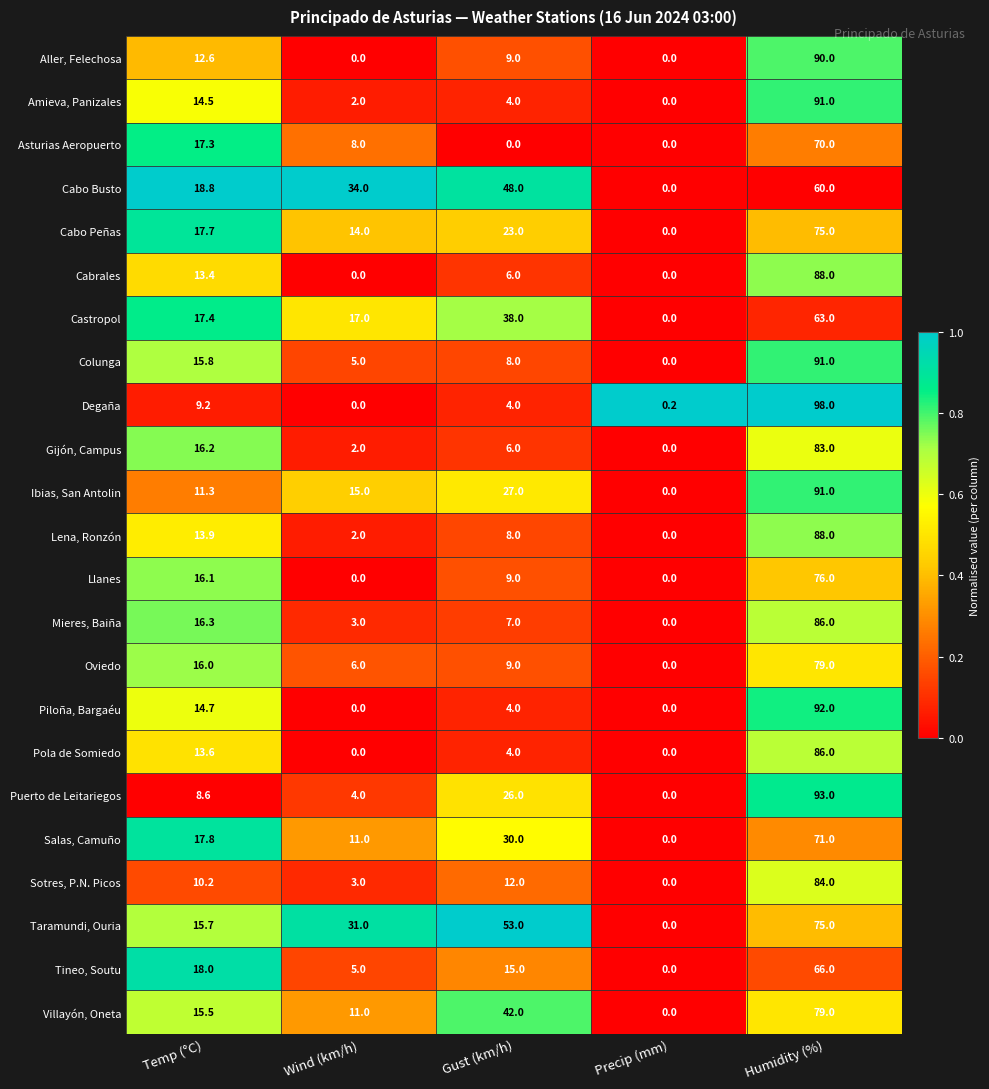

What is the difference between the second highest and minimum values in the Tineo, Soutu series?

18.0